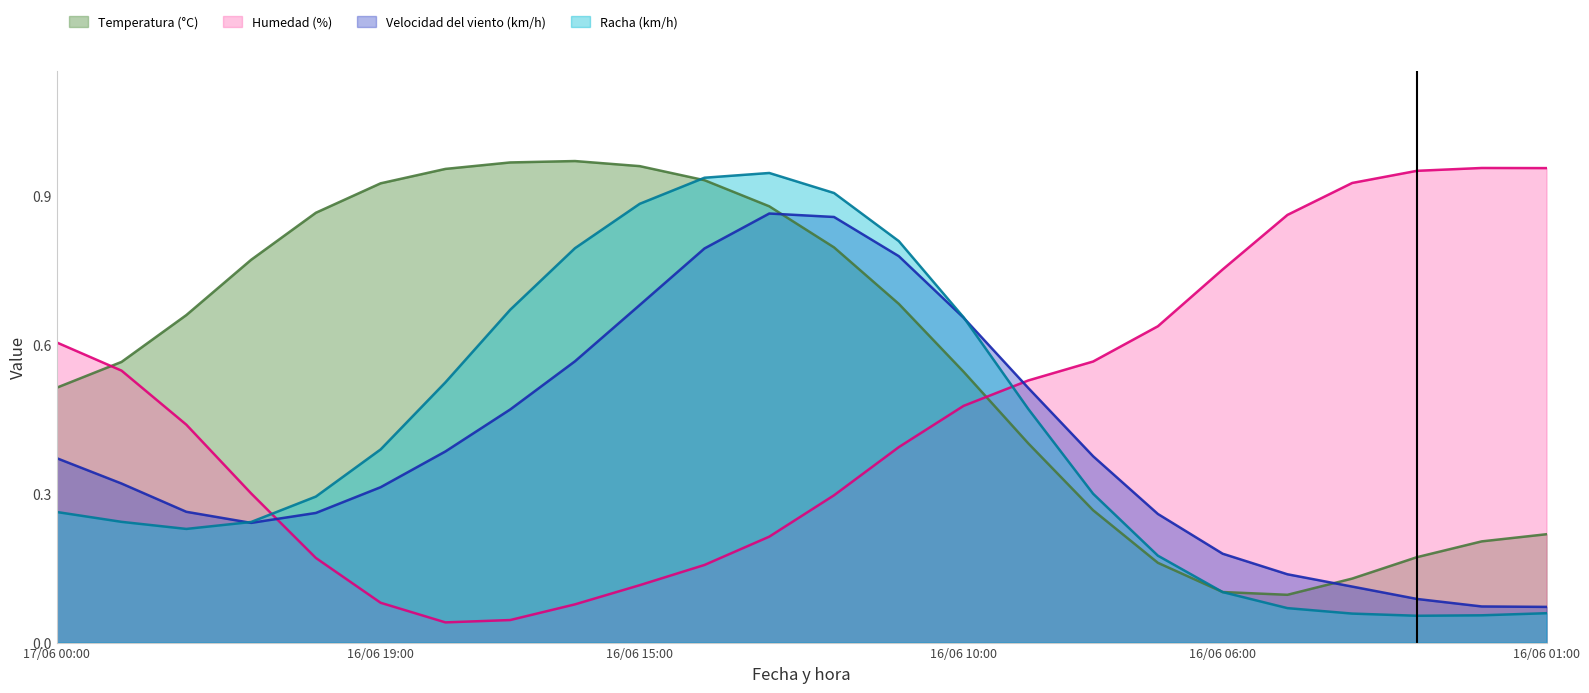

What is the label of the 15th point from the right?

16/06 15:00